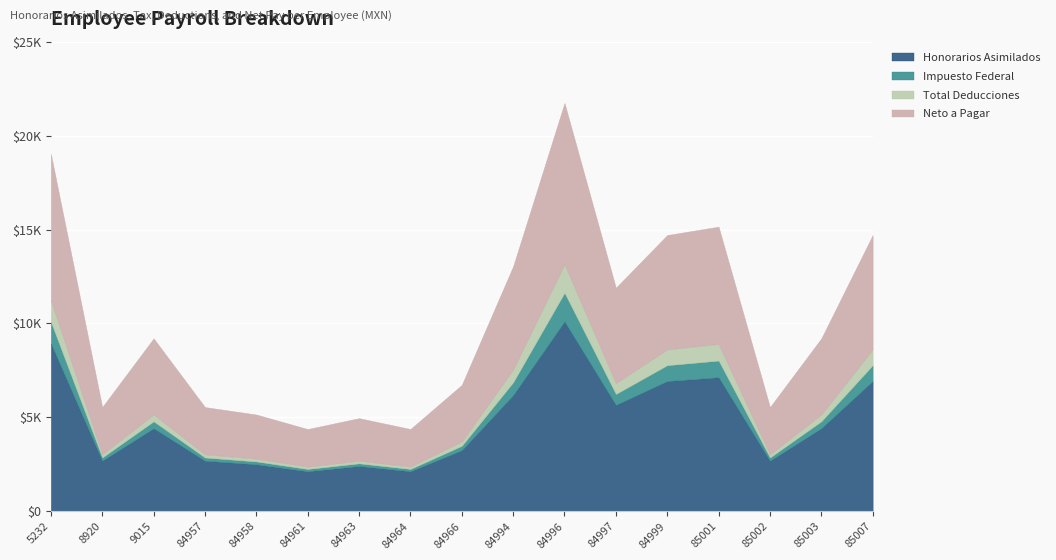

Is the value of Total Deducciones at 85001 greater than the value of Impuesto Federal at 84957?

Yes